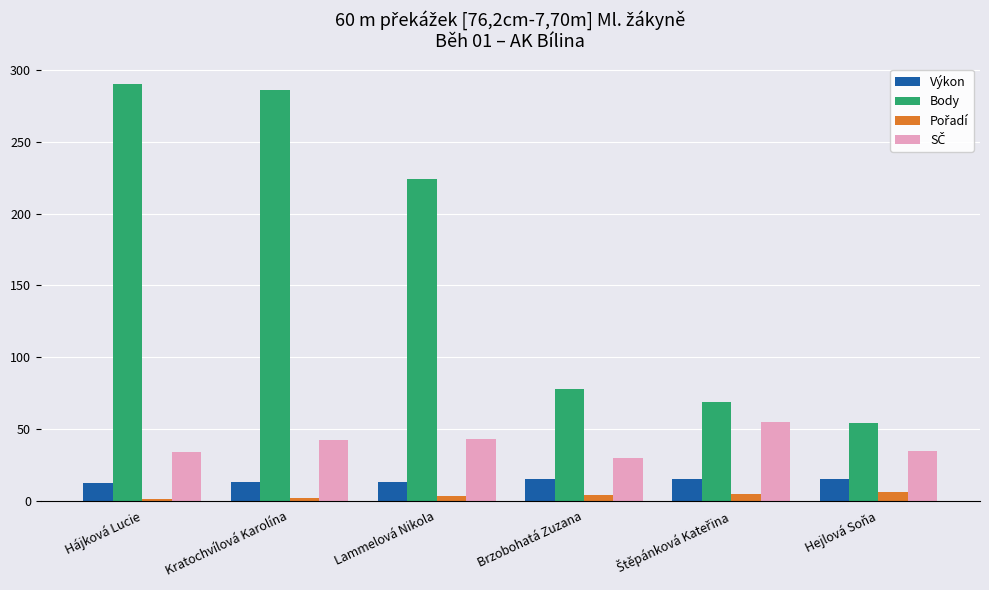

The value of Výkon at Lammelová Nikola is 13.3. True or false?

True